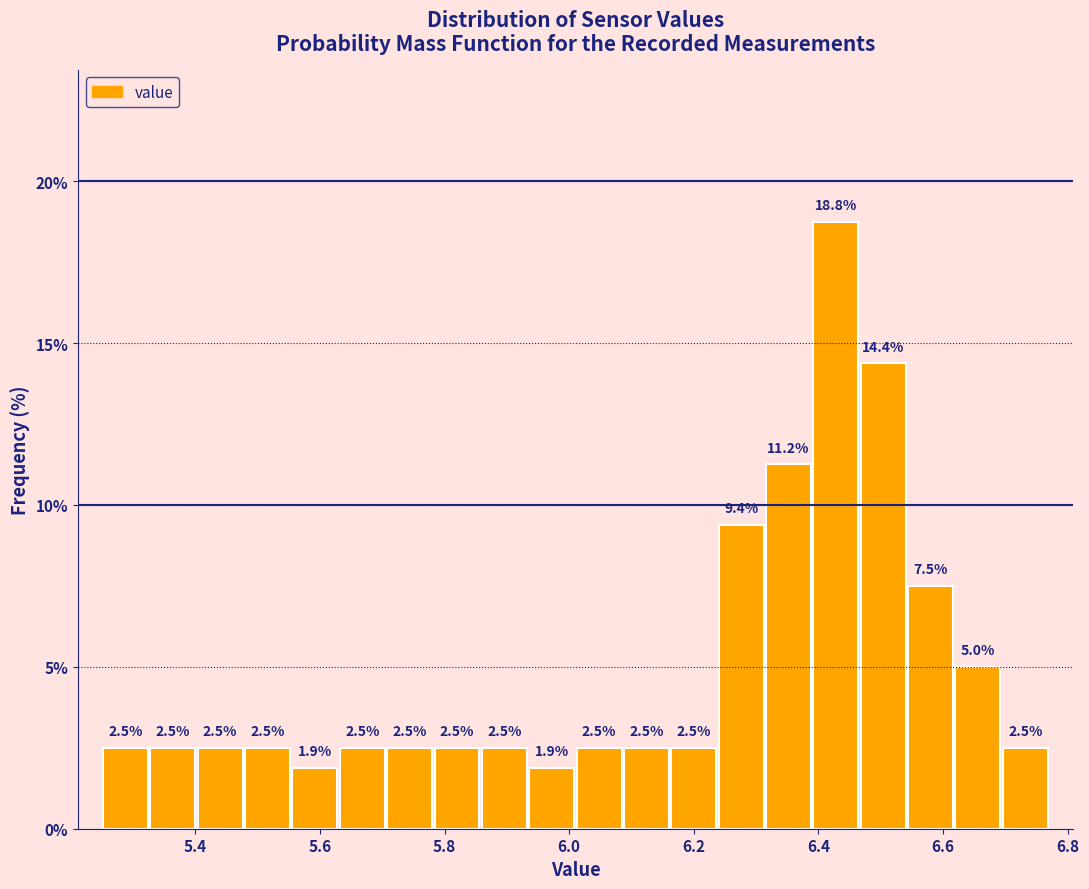

Read against the x-axis, roughly where is the centre of the tallest bar?

6.42